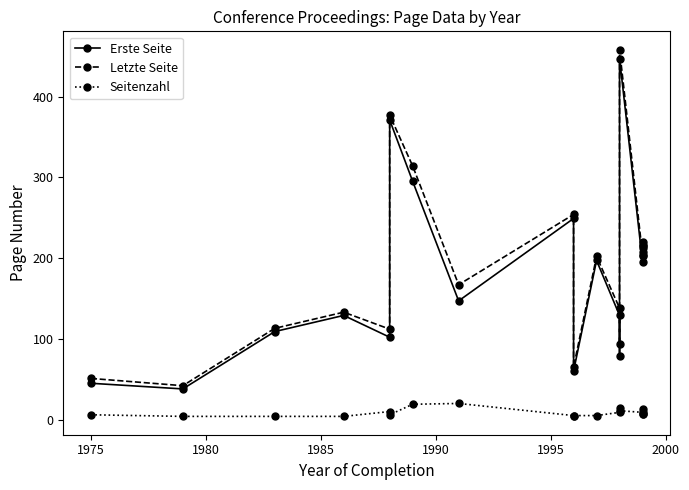

How many data points in Seitenzahl are less than 7?

8